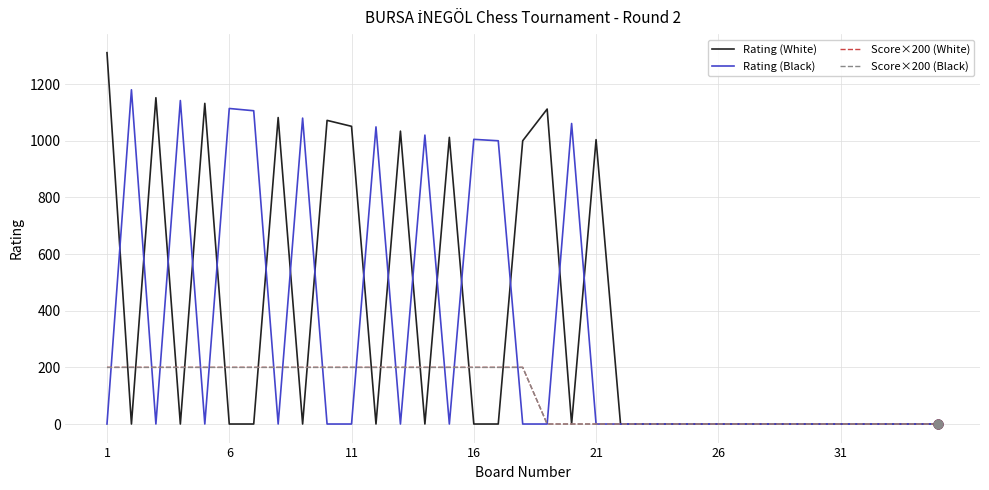

Is this an area chart (filled region under the line)?

No